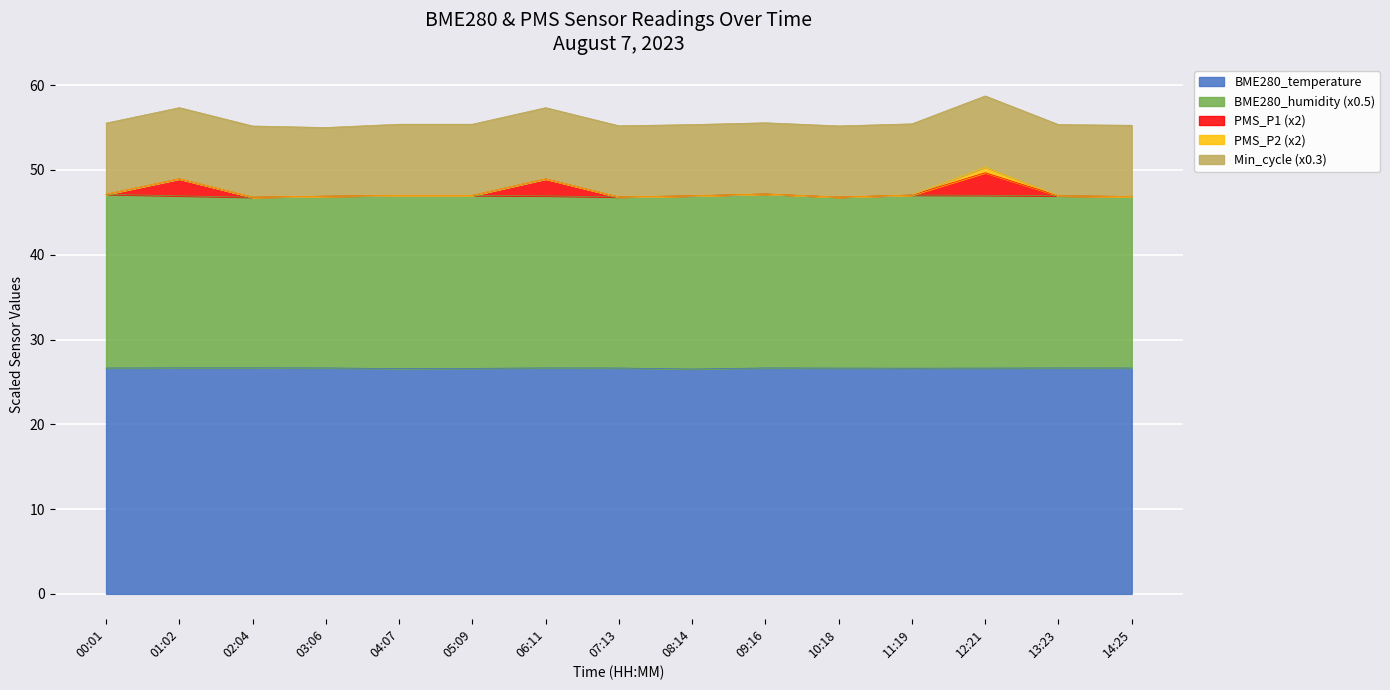

List the labels in order of Min_cycle value, largest first.

00:01, 01:02, 02:04, 04:07, 05:09, 06:11, 07:13, 08:14, 09:16, 10:18, 11:19, 12:21, 13:23, 14:25, 03:06